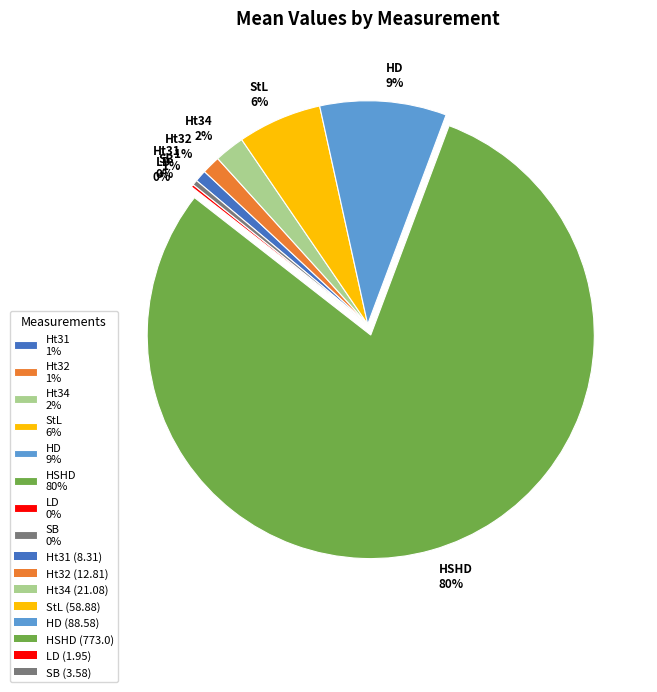

Is Ht31 1% the majority of the pie?

No